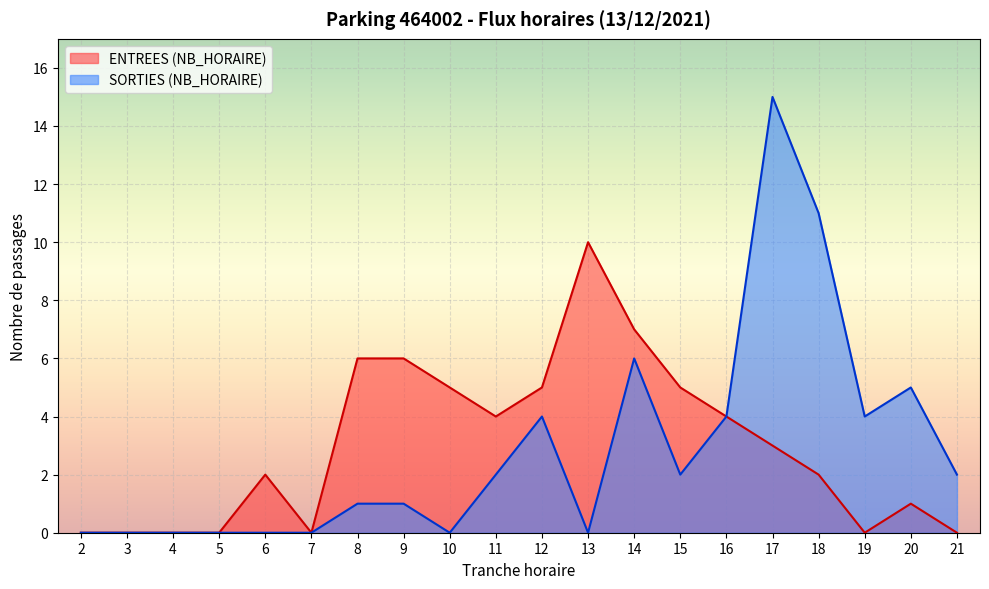

What are all the series names shown in the legend?

ENTREES (NB_HORAIRE), SORTIES (NB_HORAIRE)